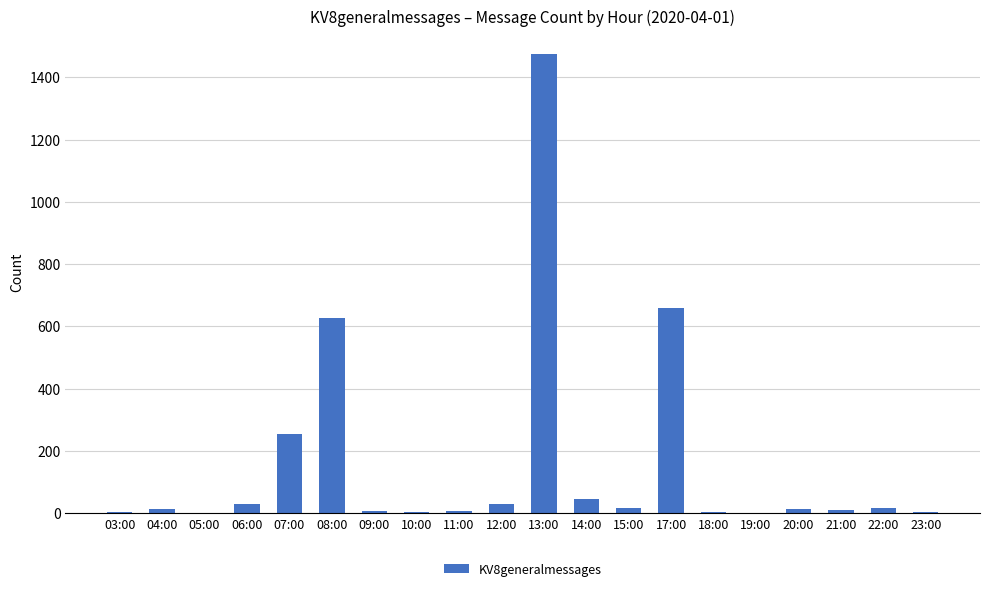

What is the sum of all values?

3224